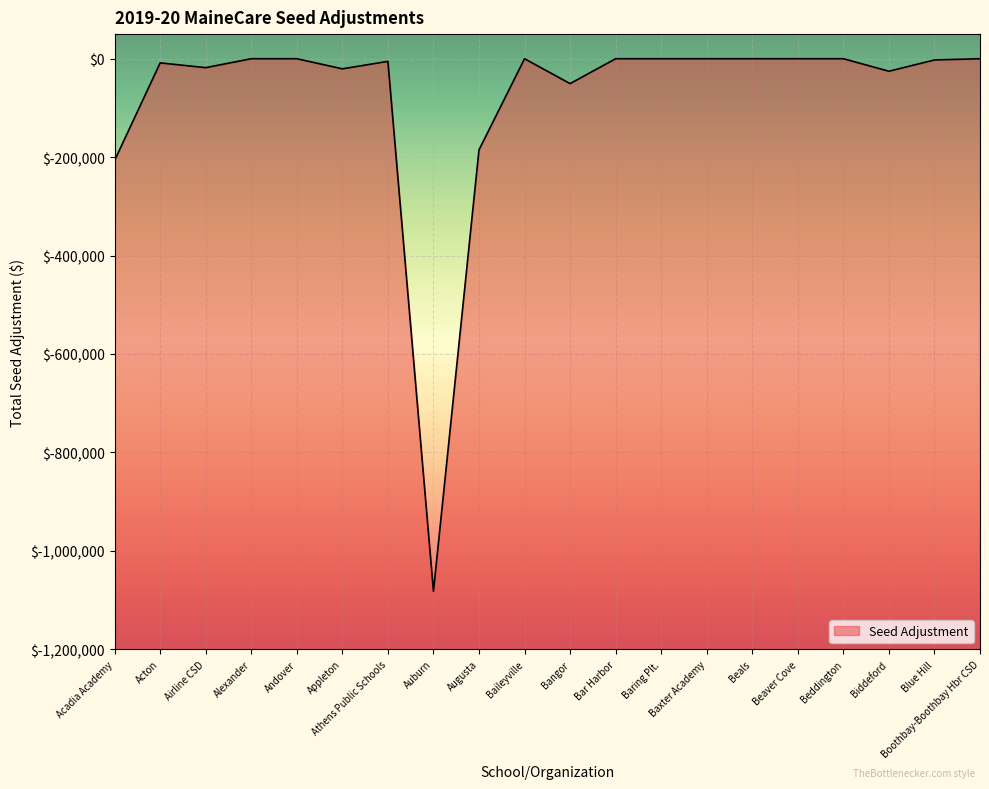

How many series are shown in this chart?

1